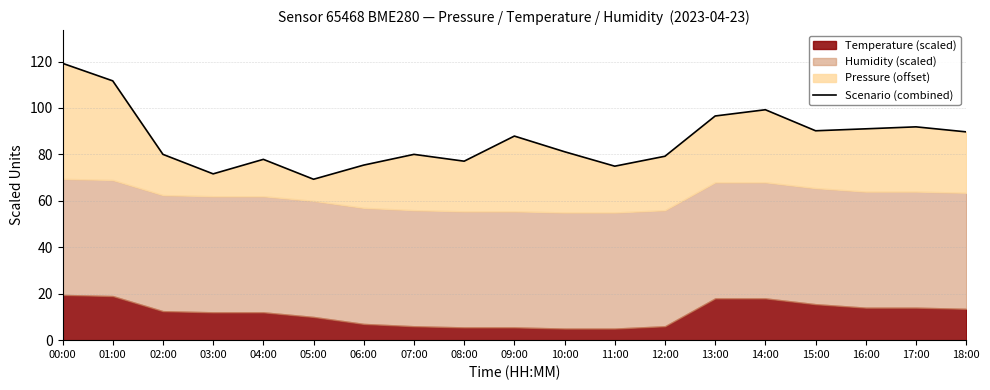

Reading right to left, what are all the values shown in this chart?

18:00=89.7	17:00=91.9	16:00=91.0	15:00=90.2	14:00=99.2	13:00=96.6	12:00=79.2	11:00=74.9	10:00=81.2	09:00=87.9	08:00=77.1	07:00=80.0	06:00=75.4	05:00=69.3	04:00=77.9	03:00=71.6	02:00=80.0	01:00=111.7	00:00=119.2